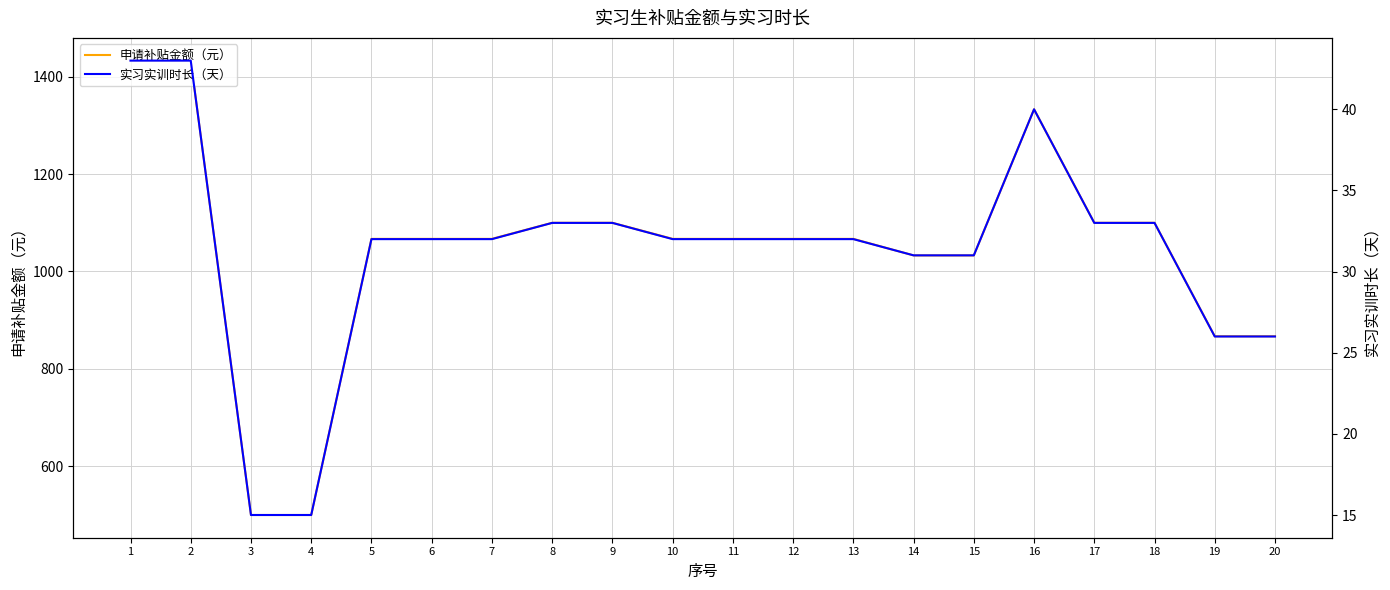

True or false: 申请补贴金额（元） has a value of 341 at 2.

False